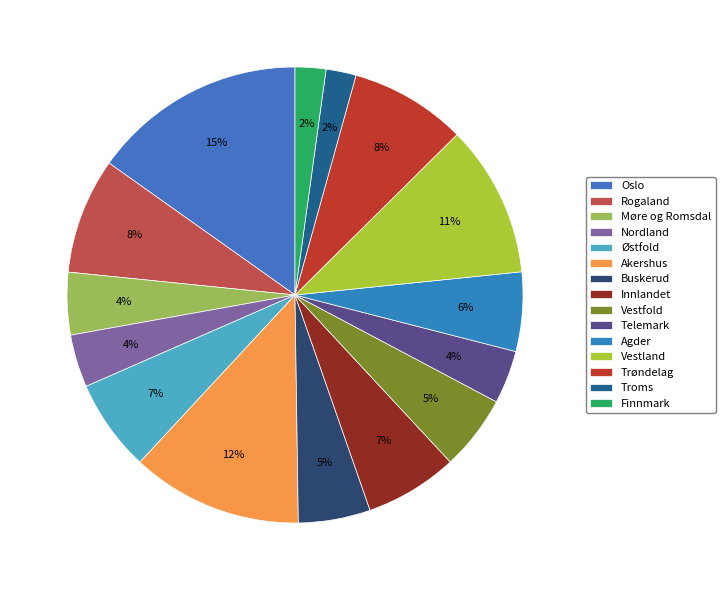

What is the largest slice in the pie chart?

Oslo